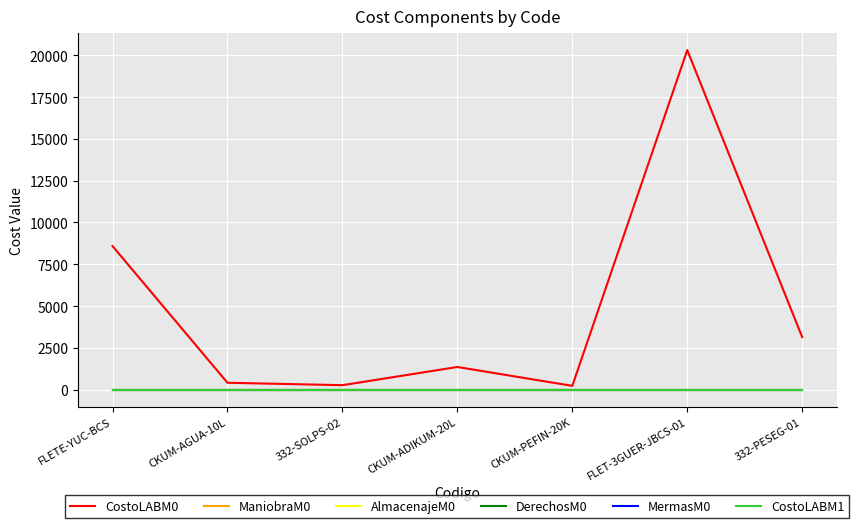

Is this an area chart (filled region under the line)?

No